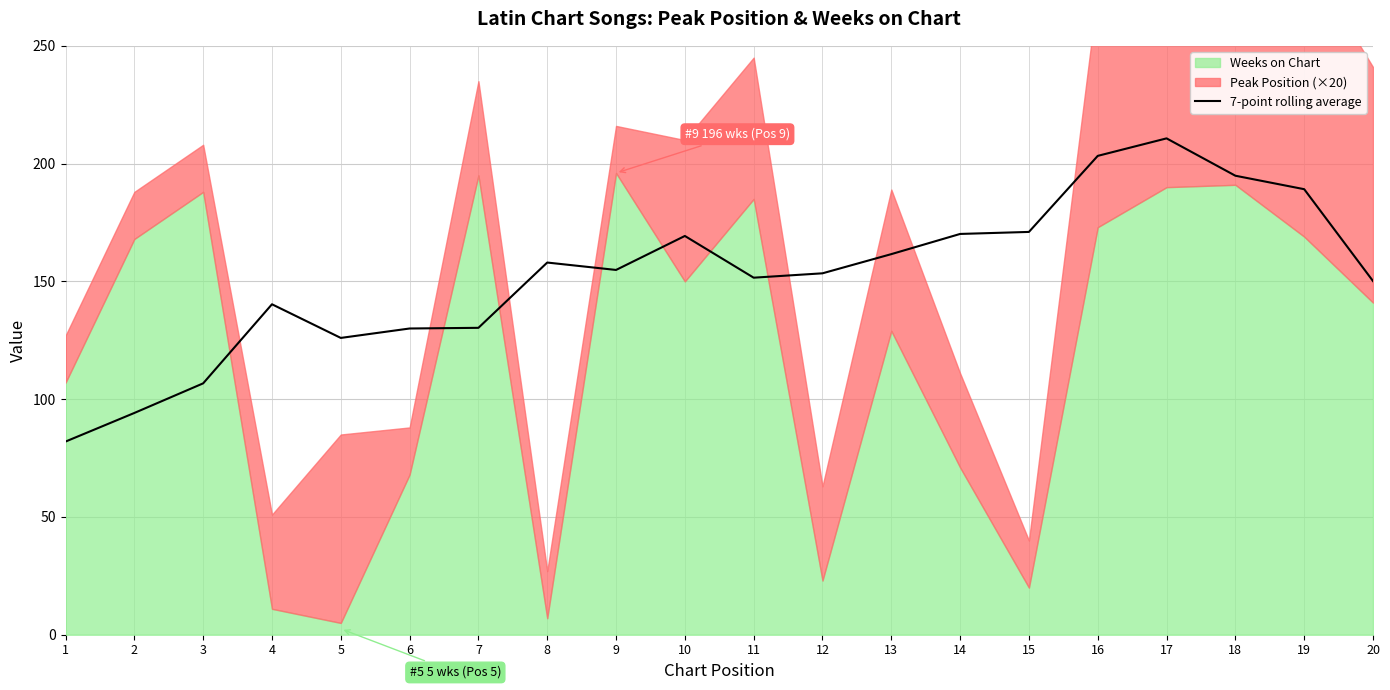

Which has a higher value, 13 or 6?

13